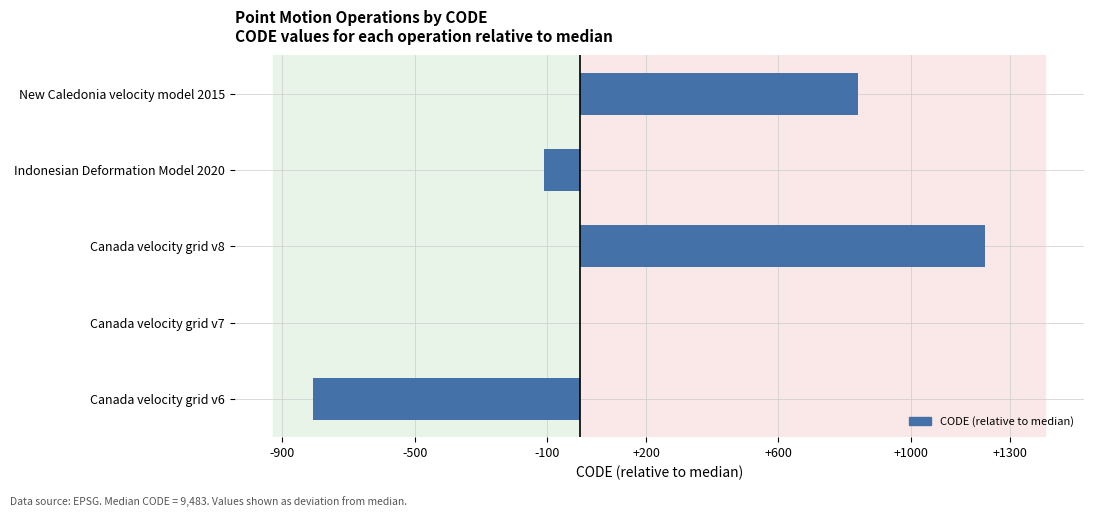

What is the greatest value displayed?

1224